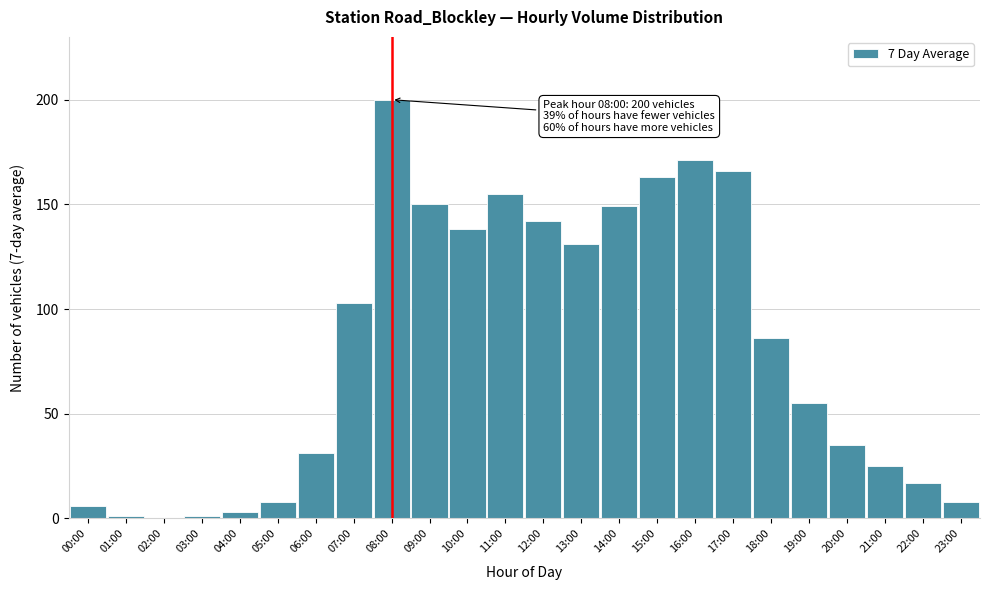

Reading left to right, what are all the values shown in this chart?

00:00=6	01:00=1	02:00=0	03:00=1	04:00=3	05:00=8	06:00=31	07:00=103	08:00=200	09:00=150	10:00=138	11:00=155	12:00=142	13:00=131	14:00=149	15:00=163	16:00=171	17:00=166	18:00=86	19:00=55	20:00=35	21:00=25	22:00=17	23:00=8